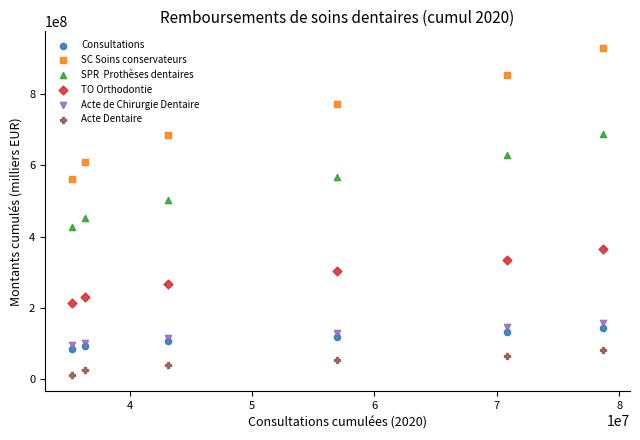

Across all series, what Y value is closest to 471066282?

453643461.5